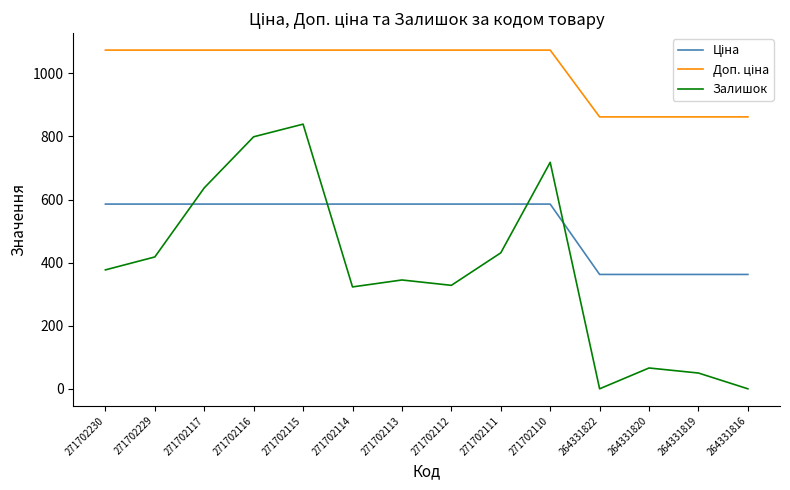

Which series has the largest range (max minus min)?

Залишок